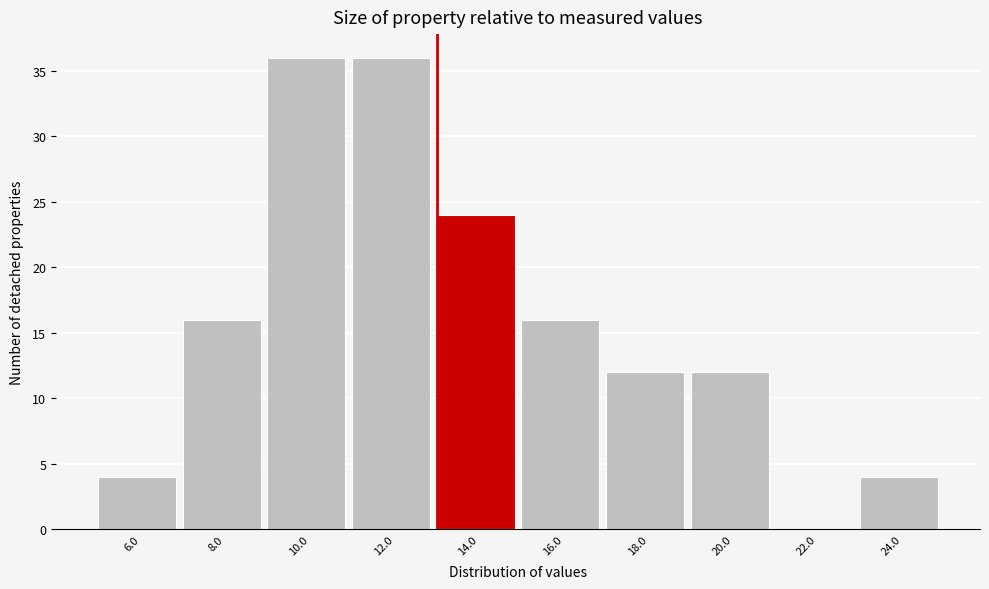

Reading left to right, transcribe all the data shown in this chart.

6.0=4	8.0=16	10.0=36	12.0=36	14.0=24	16.0=16	18.0=12	20.0=12	22.0=0	24.0=4